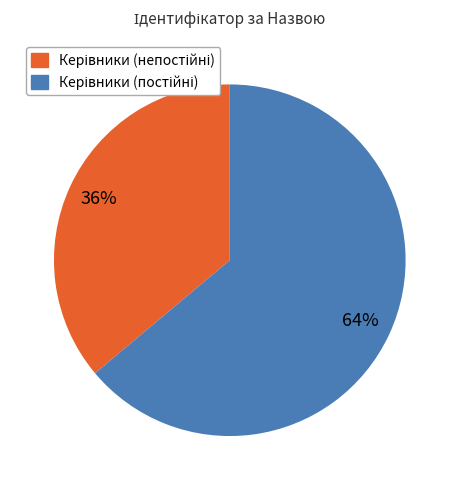

To the nearest percent, what is the difference between the largest and smallest slice percentages?

28%